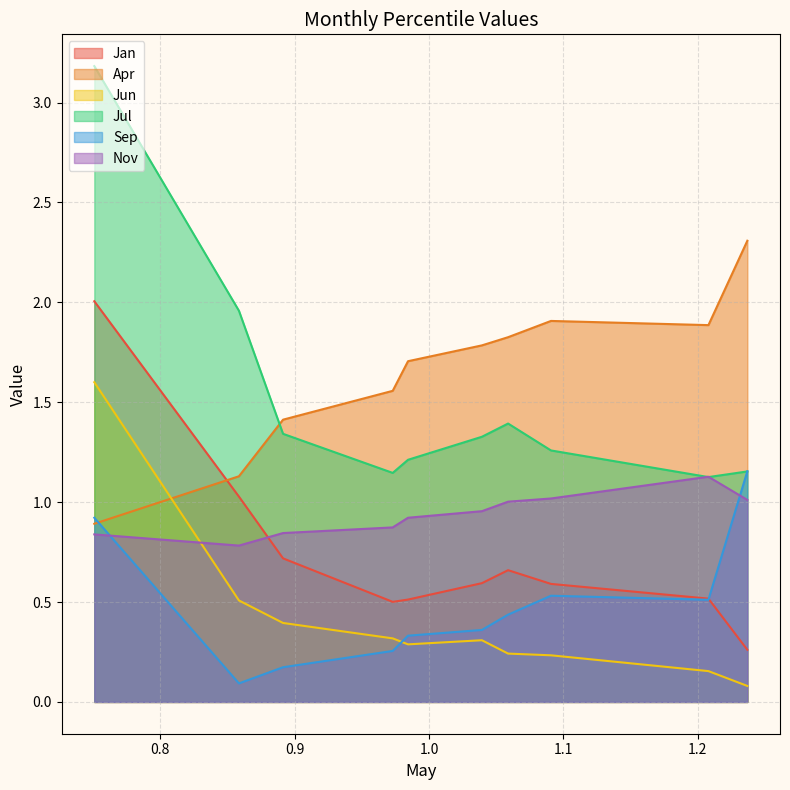

What is the maximum value for Jul?

3.2